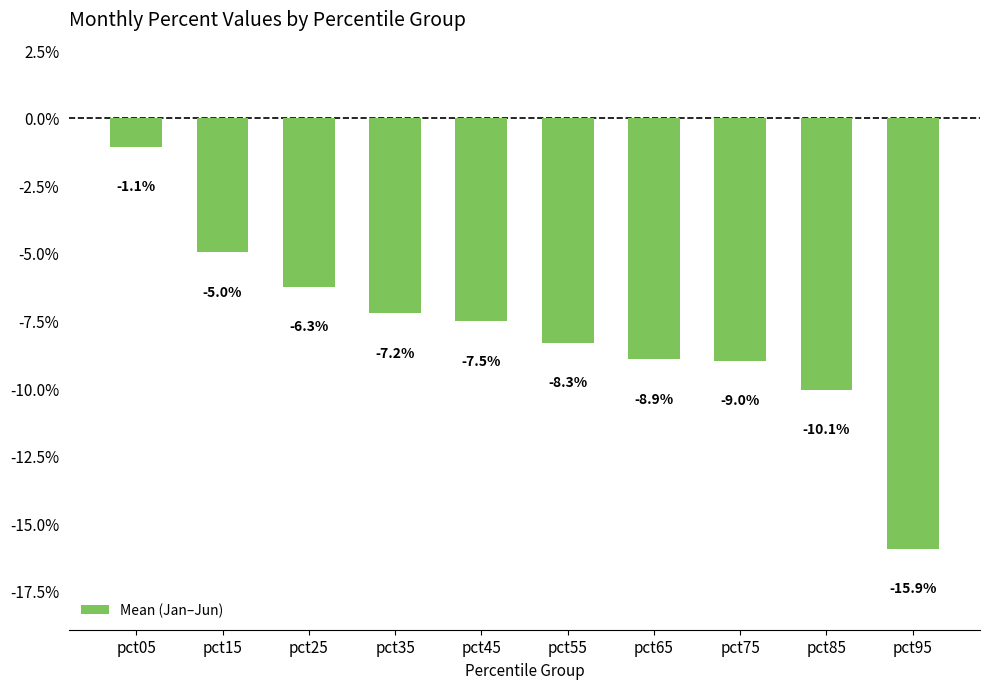

Does the chart contain any negative values?

Yes